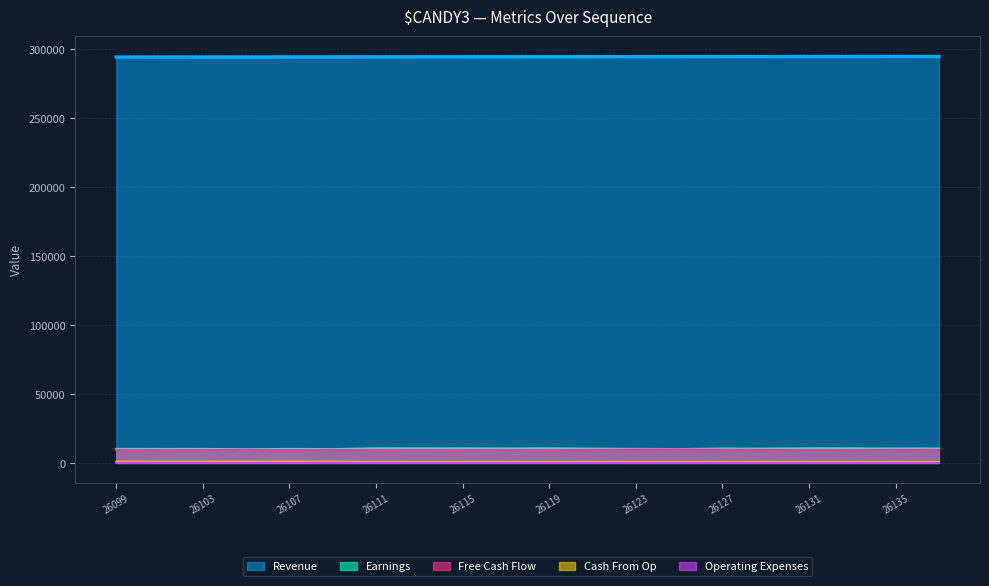

What is the sum of all Operating Expenses values?

782